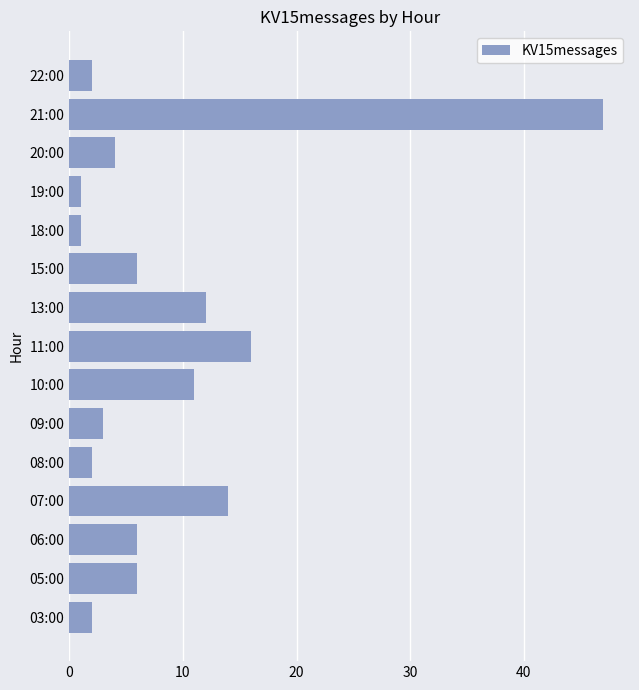

Which category has the highest value across all series?

21:00